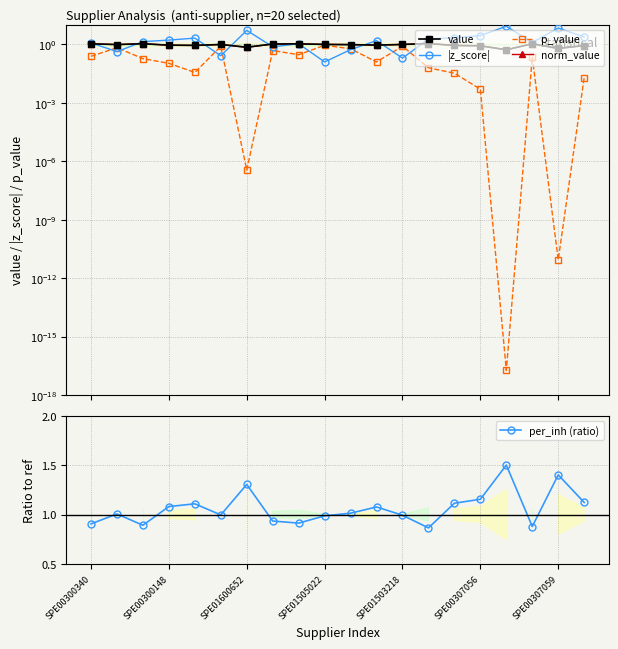

What is the difference between the second highest and second lowest values in the |z_score| series?

6.7